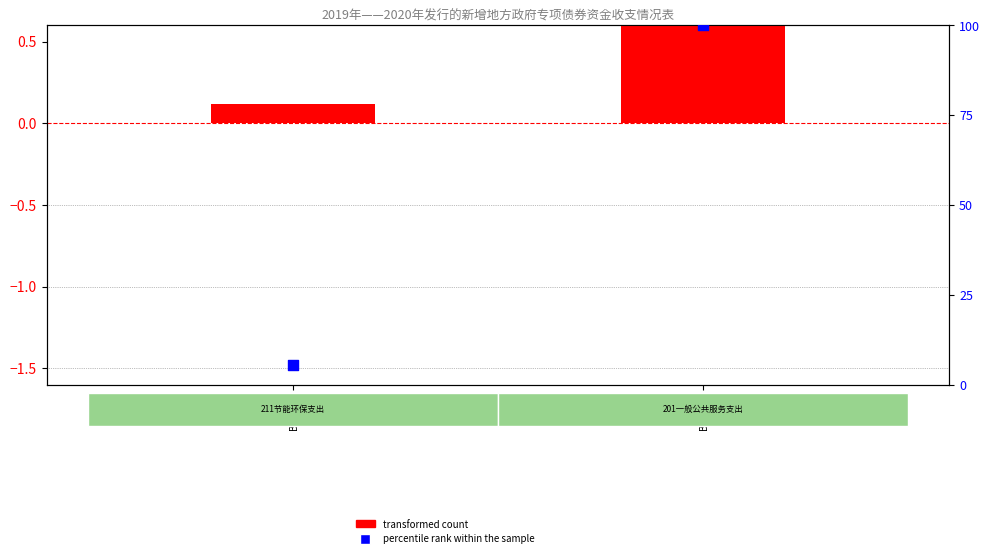

Which series has the largest total across all categories?

percentile rank within the sample